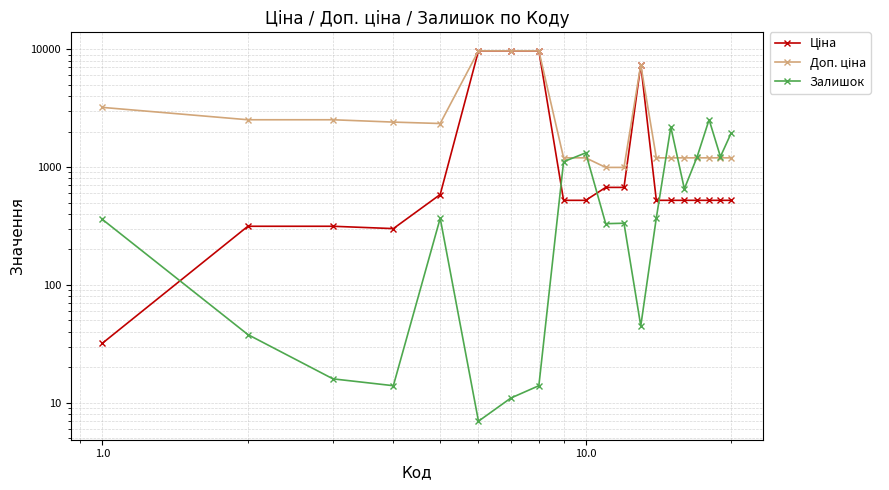

List the series in order of their overall mean, lowest first.

Залишок, Ціна, Доп. ціна